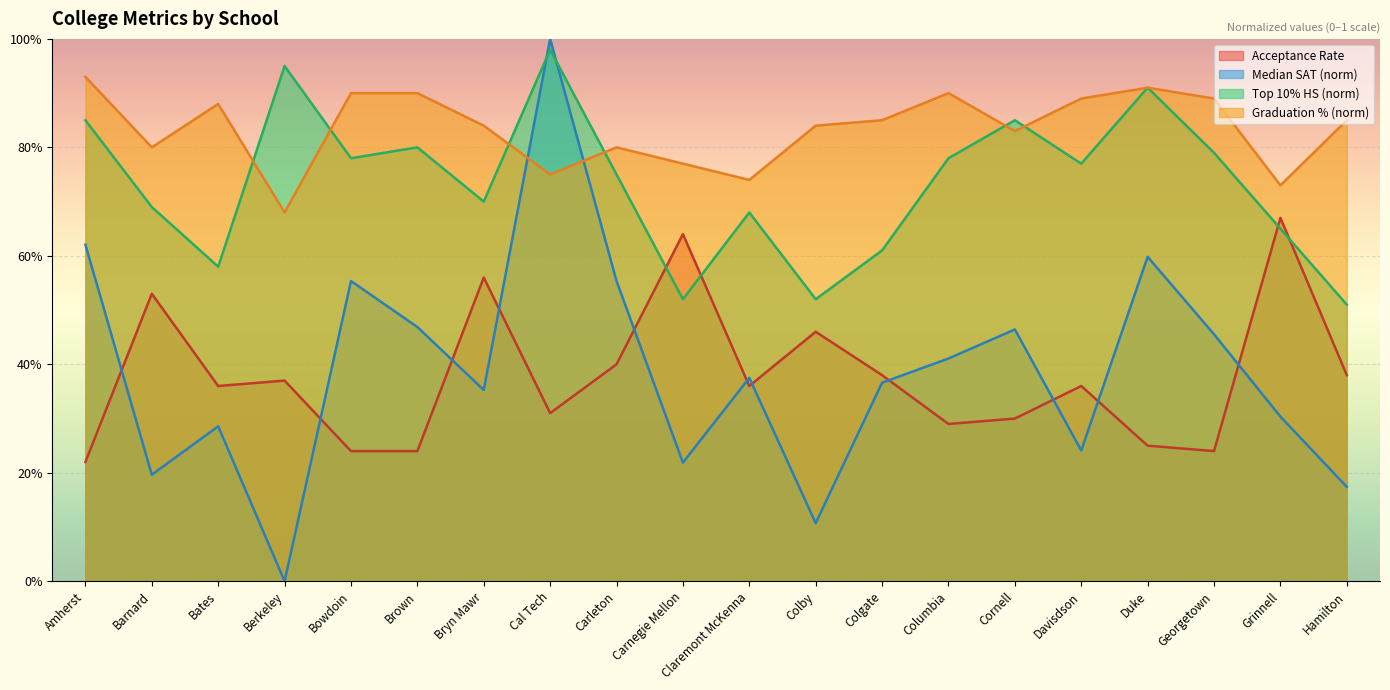

What is the value of the Top 10% HS (scaled) point at the 8th from the left?

1.0